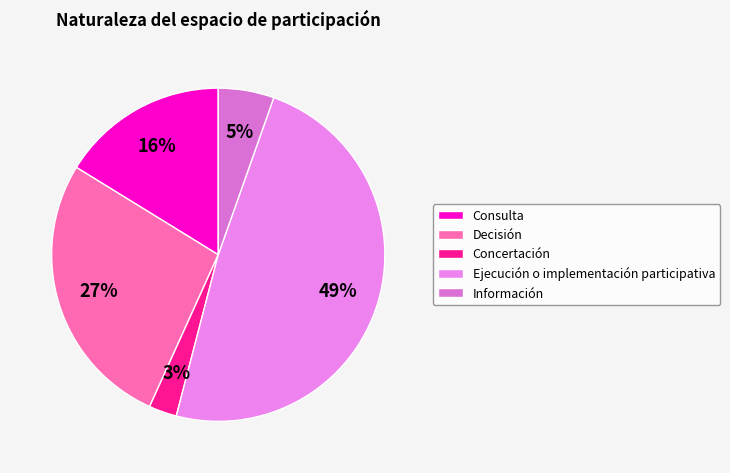

Combined, do Concertación and Decisión account for over 50%?

No